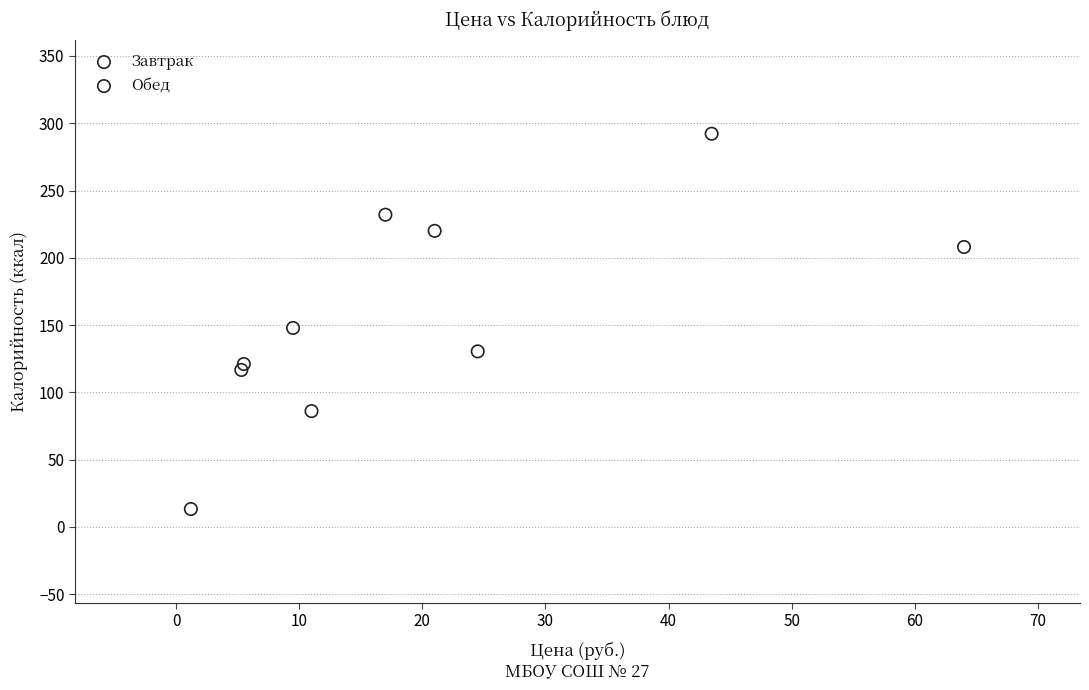

Which series contains the lowest Y value?

Обед